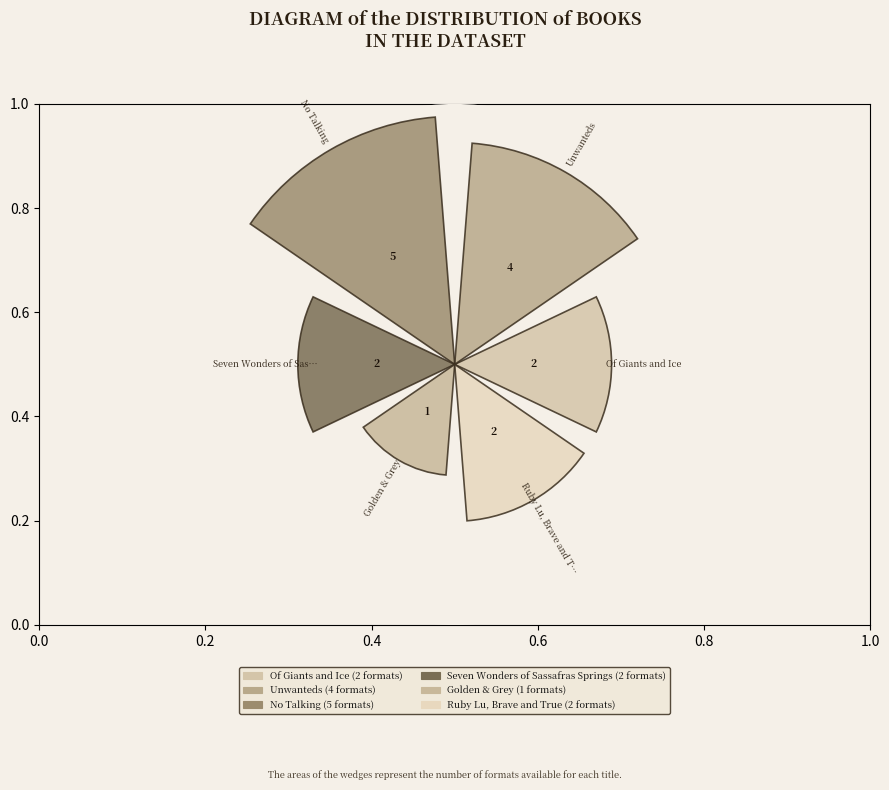

Does Seven Wonders of Sassafras Springs account for over 50% of the chart?

No